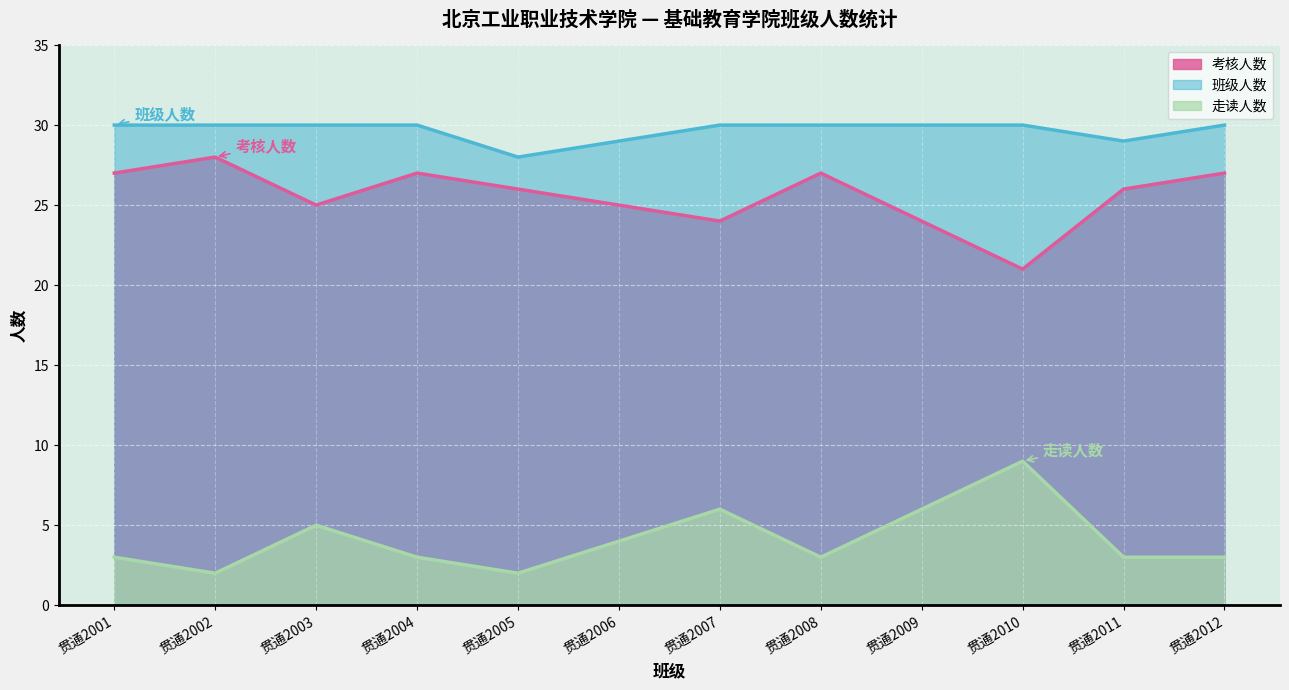

Reading right to left, list all the values displayed in this chart.

考核人数: 贯通2012=27	贯通2011=26	贯通2010=21	贯通2009=24	贯通2008=27	贯通2007=24	贯通2006=25	贯通2005=26	贯通2004=27	贯通2003=25	贯通2002=28	贯通2001=27
班级人数: 贯通2012=30	贯通2011=29	贯通2010=30	贯通2009=30	贯通2008=30	贯通2007=30	贯通2006=29	贯通2005=28	贯通2004=30	贯通2003=30	贯通2002=30	贯通2001=30
走读人数: 贯通2012=3	贯通2011=3	贯通2010=9	贯通2009=6	贯通2008=3	贯通2007=6	贯通2006=4	贯通2005=2	贯通2004=3	贯通2003=5	贯通2002=2	贯通2001=3